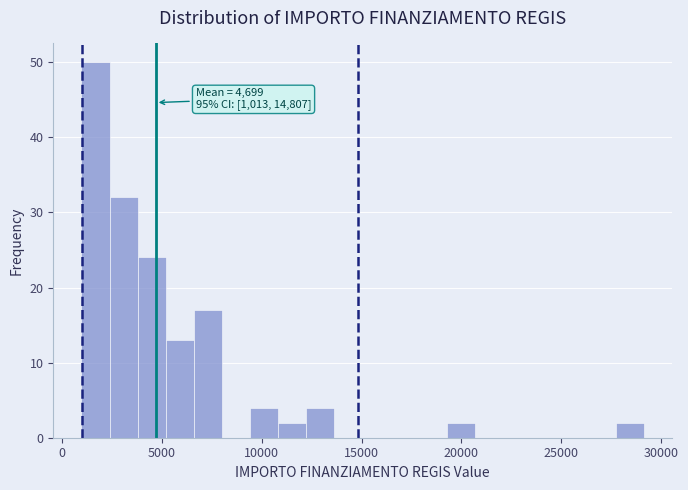

Around what value on the x-axis is the tallest bar? Give the approximate position of its centre, as read against the axis.

1500